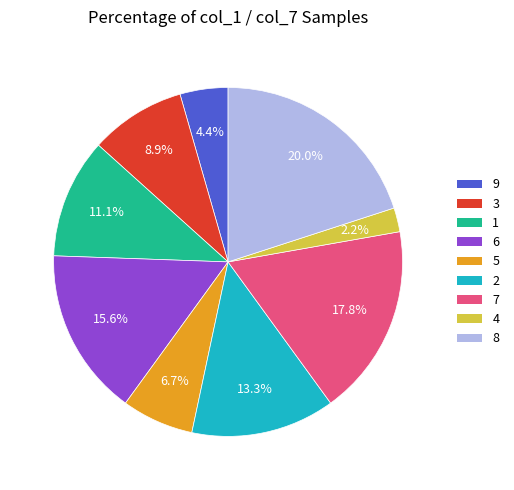

Is there a majority slice in this chart?

No